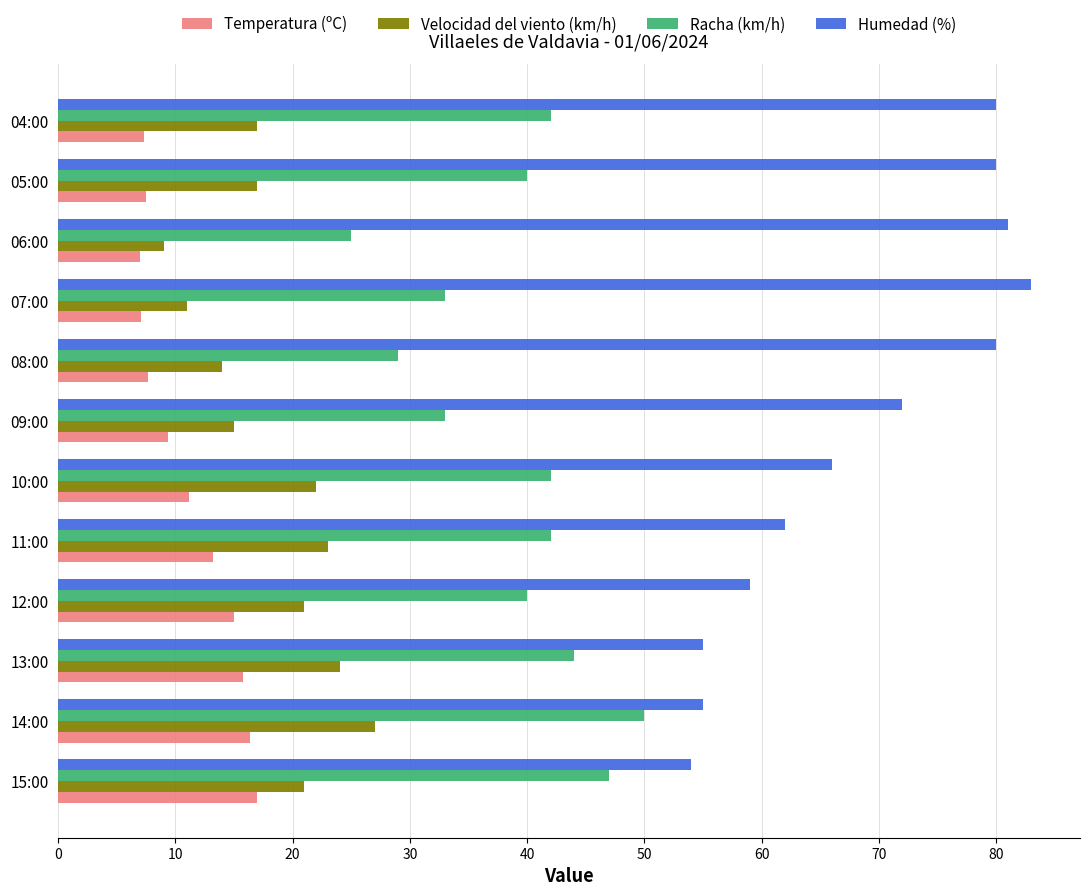

At how many categories does at least one series exceed 79?

5